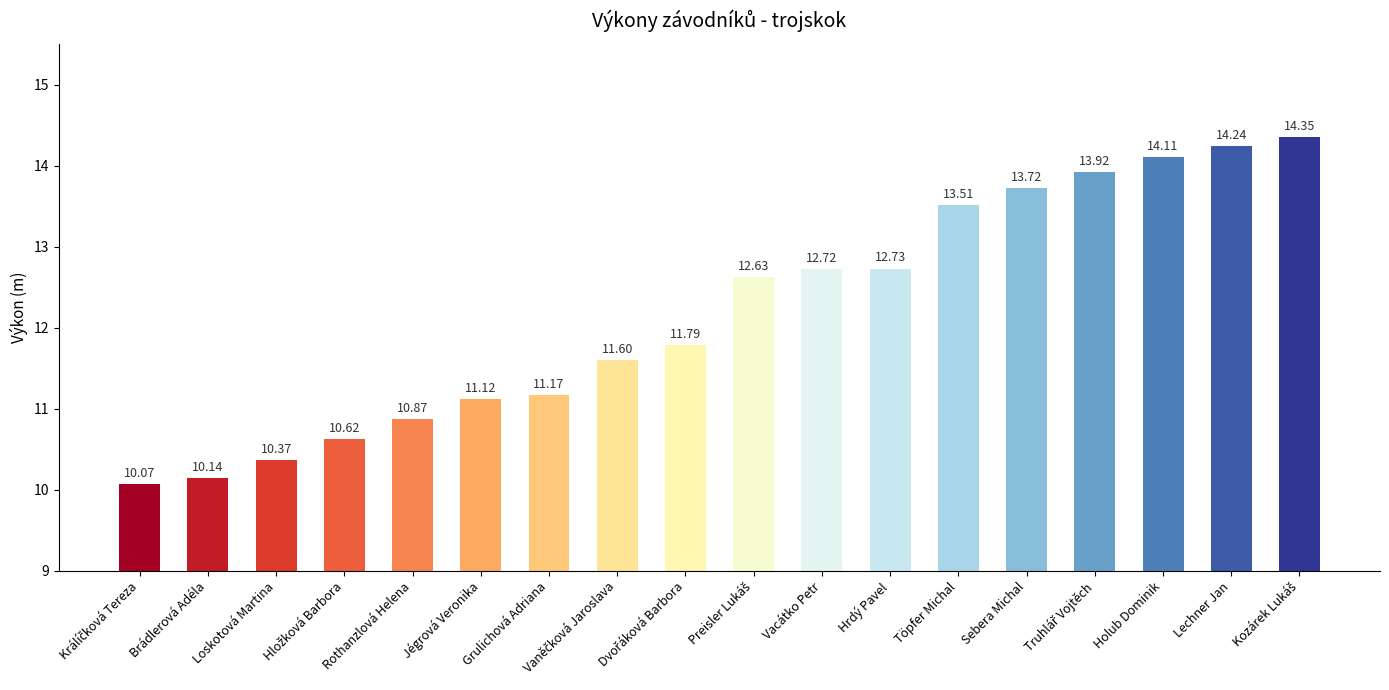

Which has a higher value, Holub Dominik or Vacátko Petr?

Holub Dominik